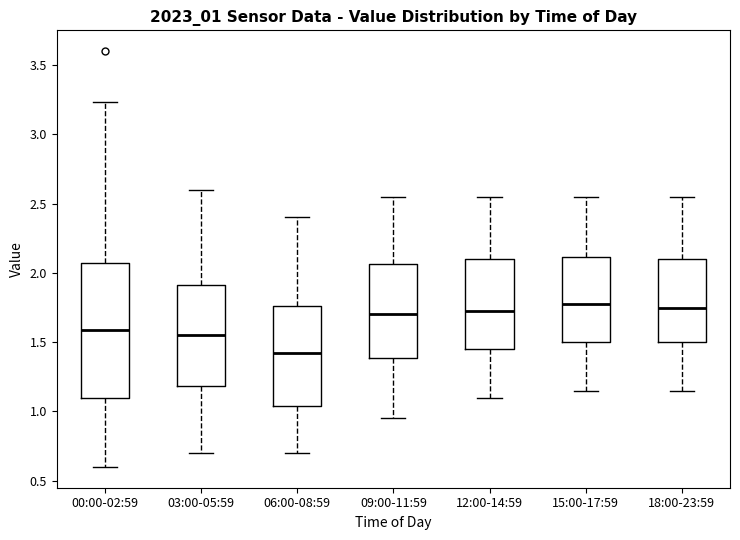

Which box's median line is the lowest?

06:00-08:59